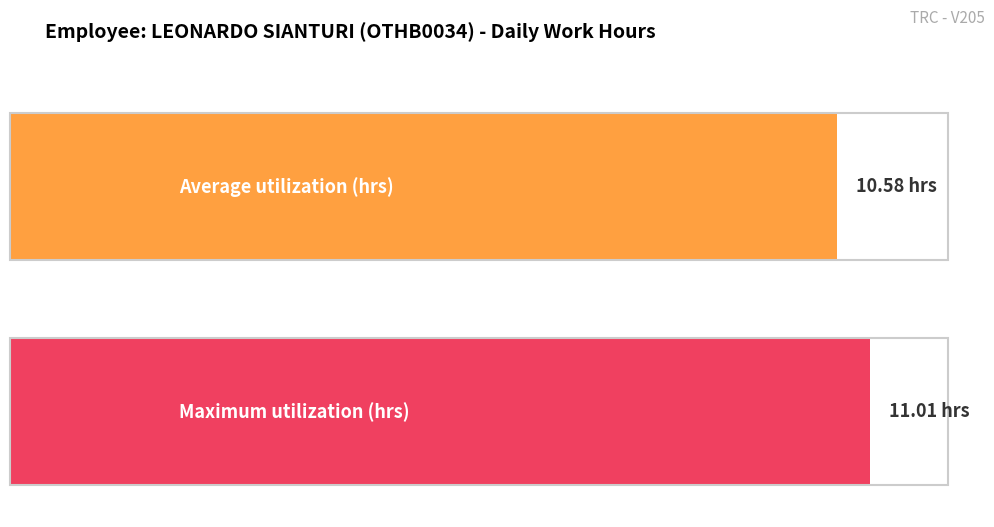

What is the greatest value displayed?

11.0